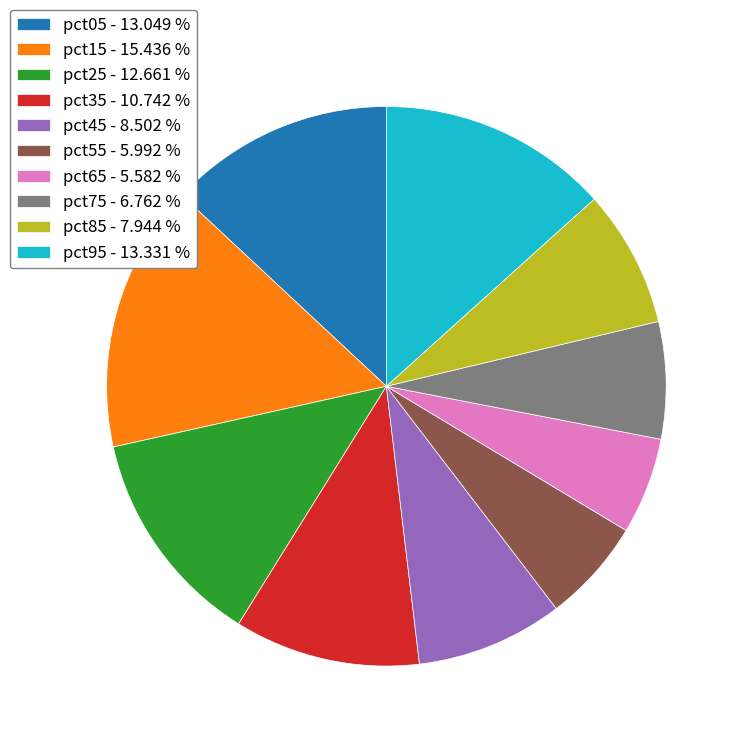

Does pct55 account for over 50% of the chart?

No